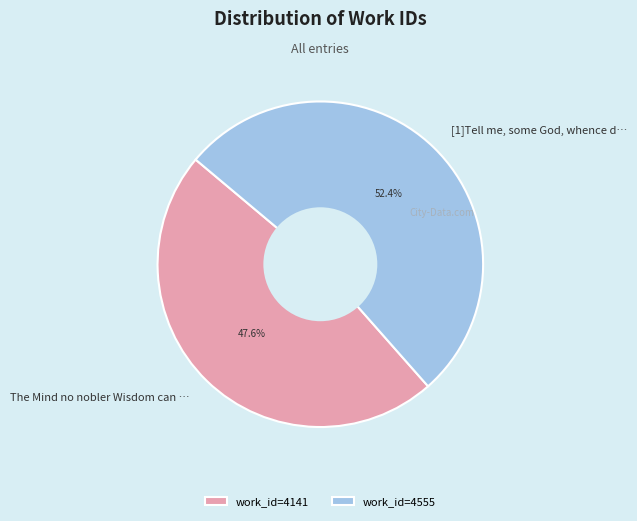

What percentage do work_id=4141 and work_id=4555 together represent?

100.0%